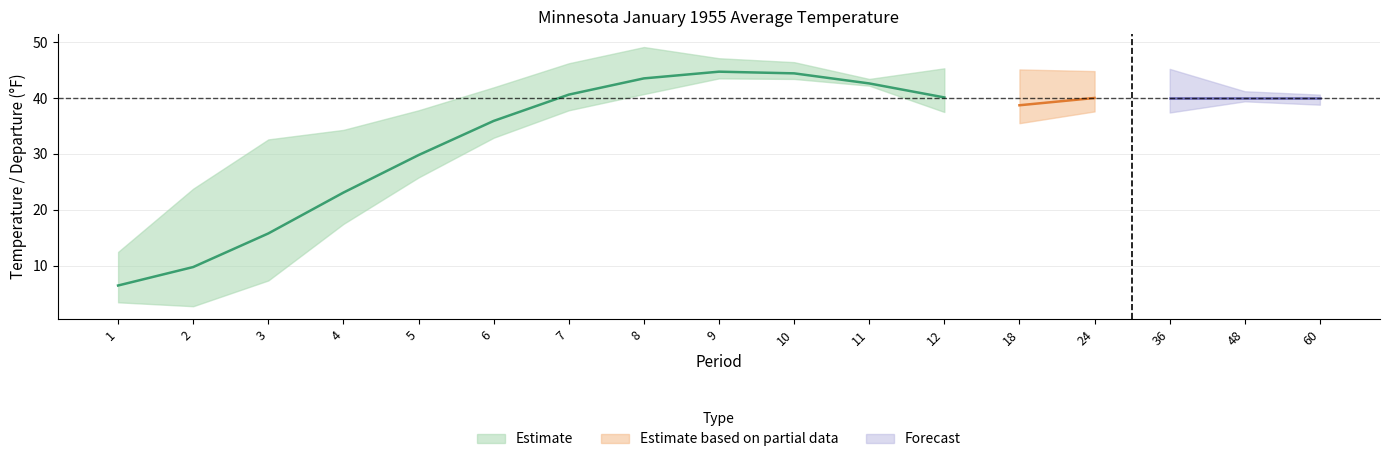

In Value, how many points are lower than both neighbors (excluding endpoints)?

1